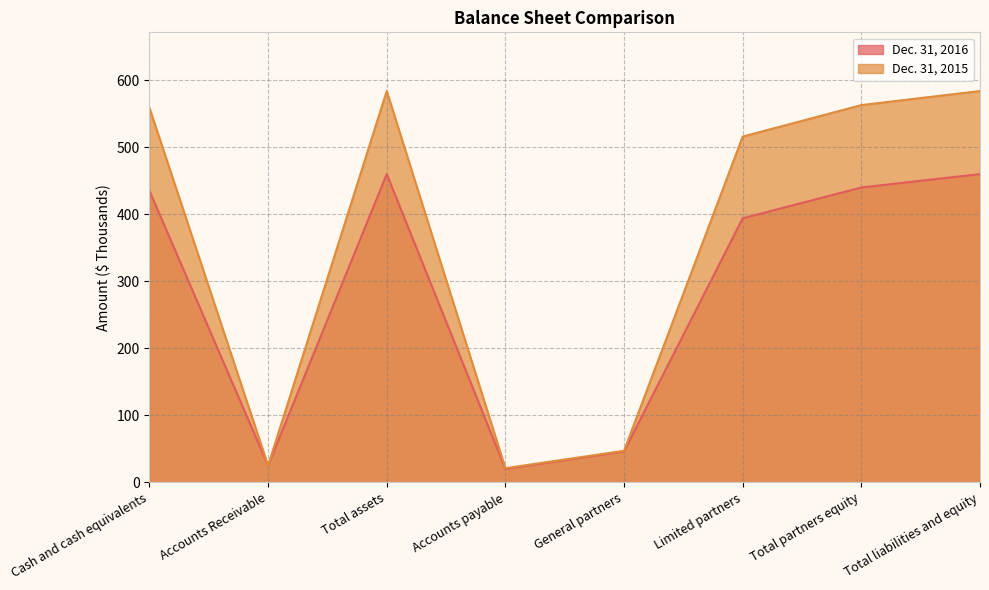

Where does the Dec. 31, 2015 series first go above 559?

Total assets